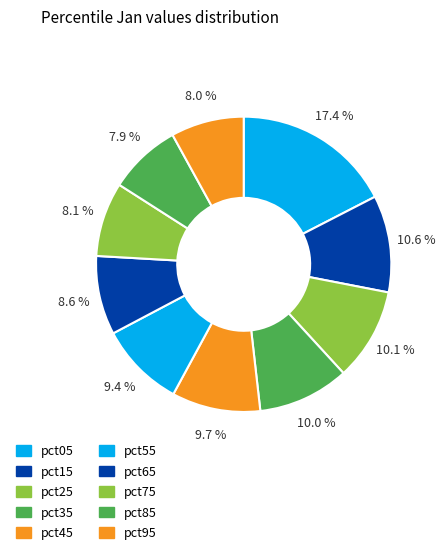

How many slices are in this pie chart?

10